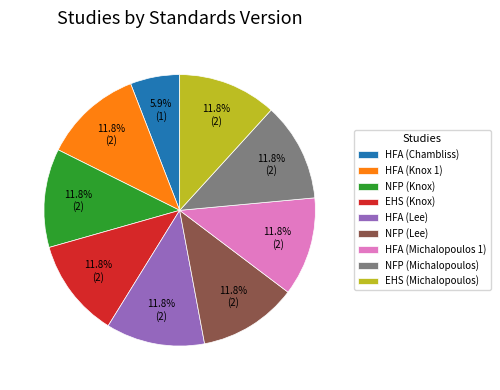

Is there any slice that represents more than half of the pie?

No